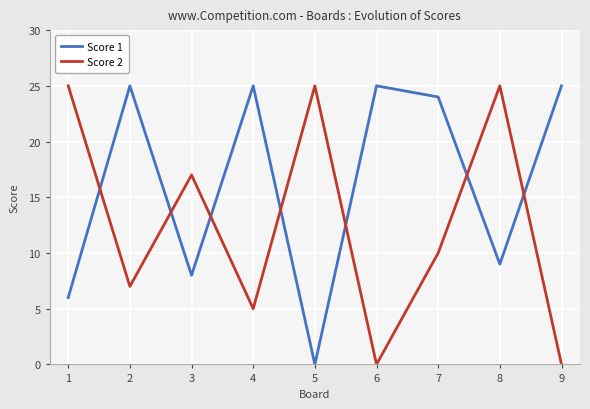

Which series changed the most between 2 and 5?

Score 1